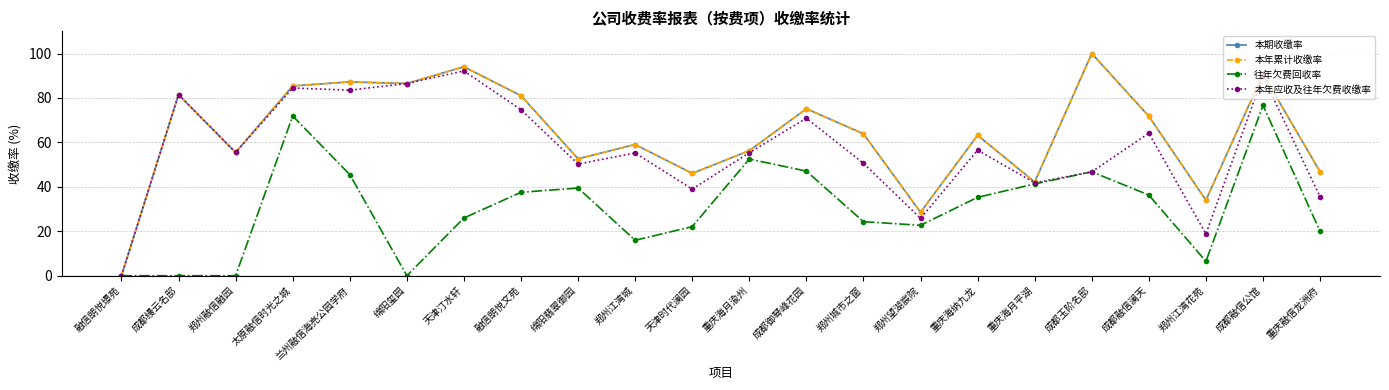

How many values in the 往年欠费回收率 series exceed 35?

11